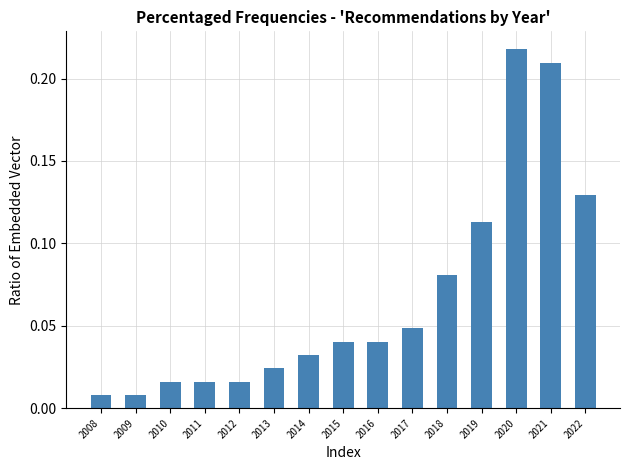

What is the change in value from 2013 to 2021?

+0.2